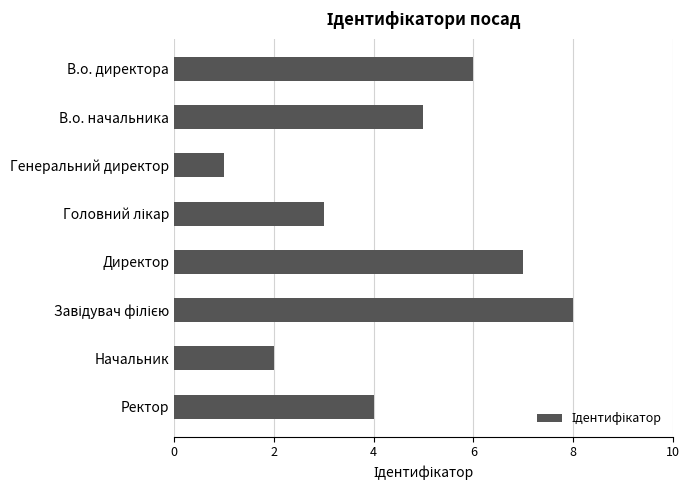

True or false: the data shows 7 at Директор.

True